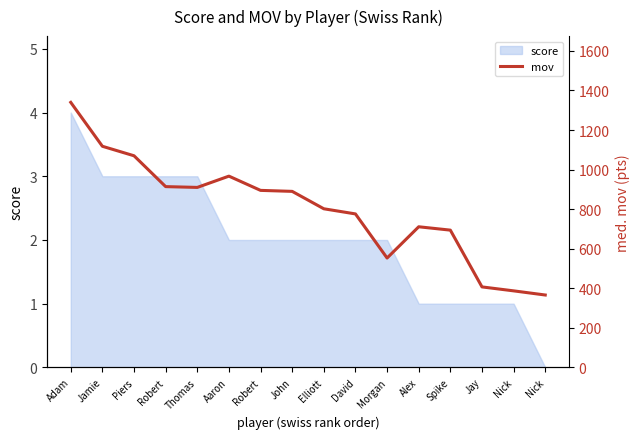

What is the greatest value displayed?

1340